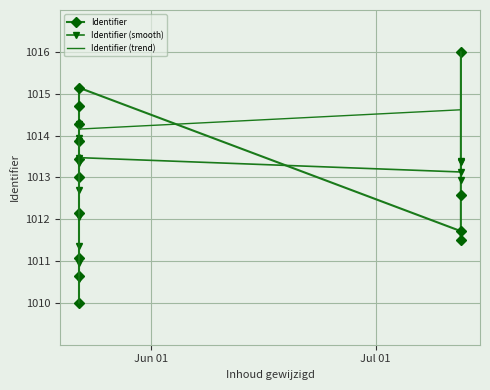

Is the value of Identifier (trend) at Jun 01 greater than the value of Identifier at 8?

No